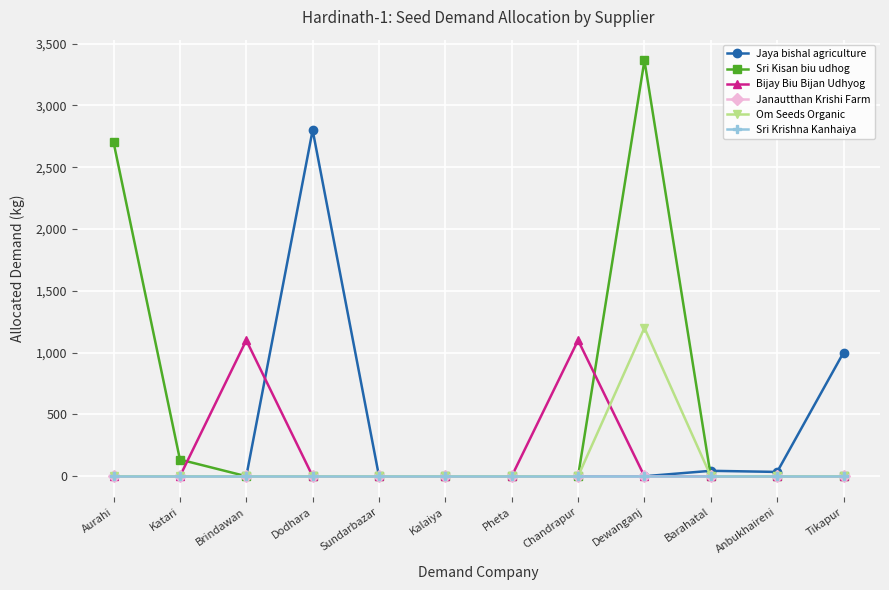

What is the maximum value shown in the chart?

3363